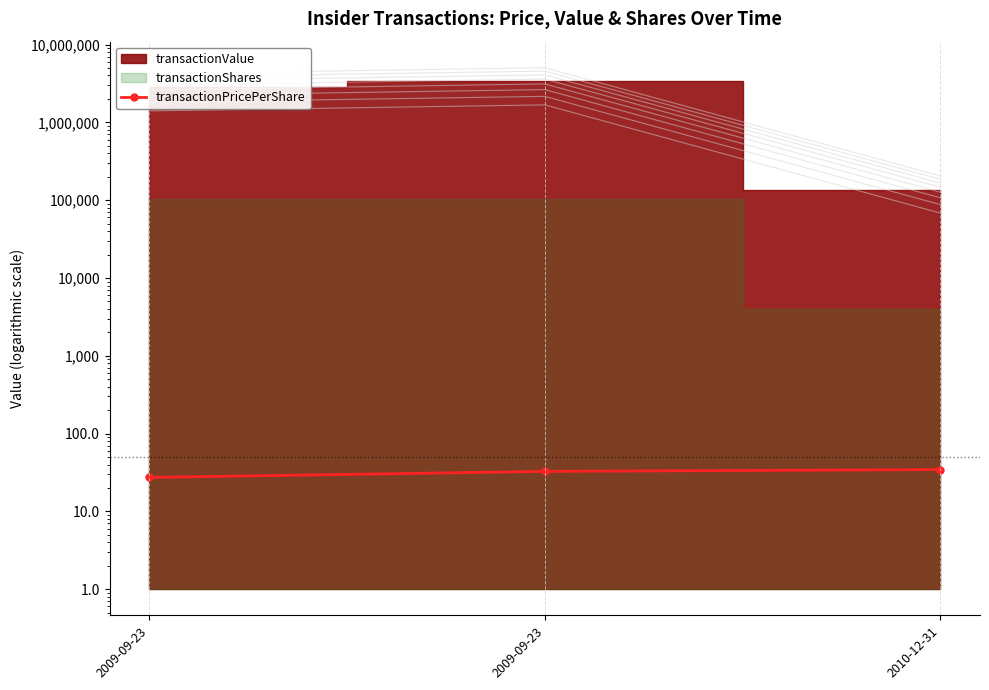

Where does the data first go above 32?

2009-09-23